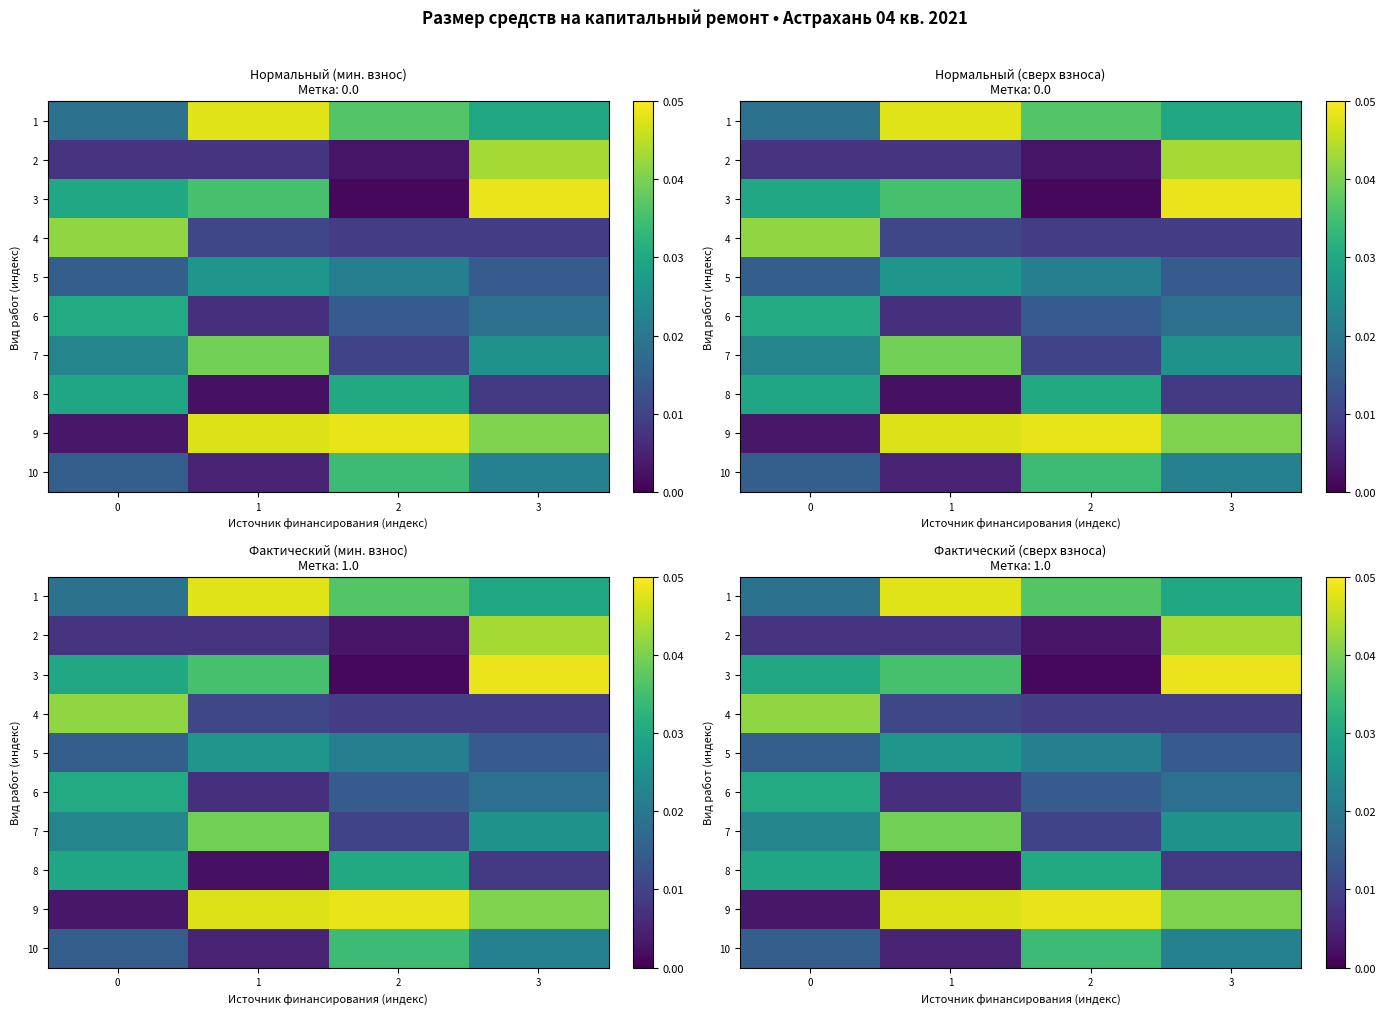

Rank the categories by 2 value from highest to lowest.

3, 0, 1, 2